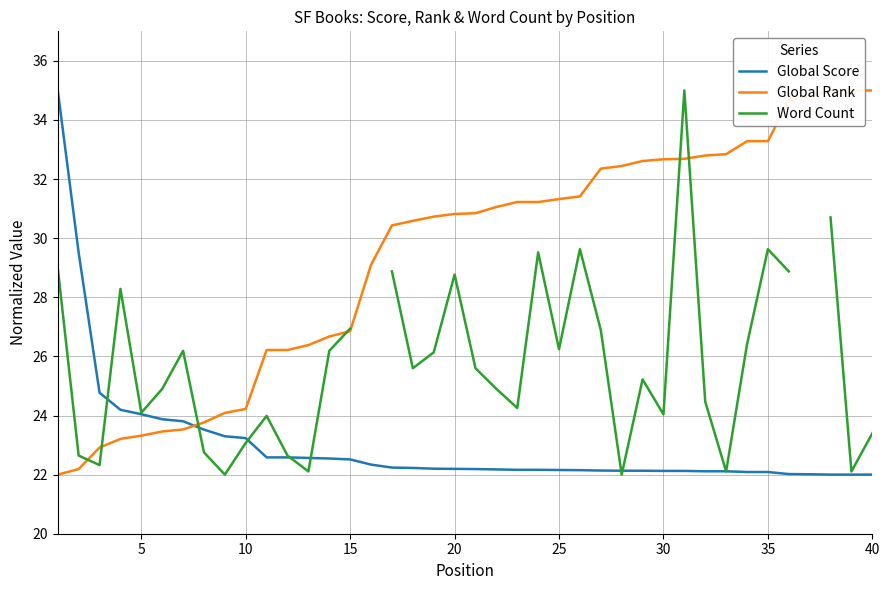

Count the number of categories in the chart.

40